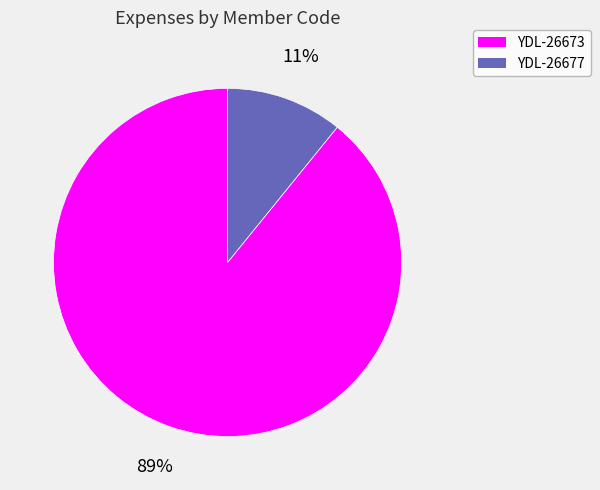

To the nearest percent, what is the combined percentage of YDL-26677 and YDL-26673?

100%